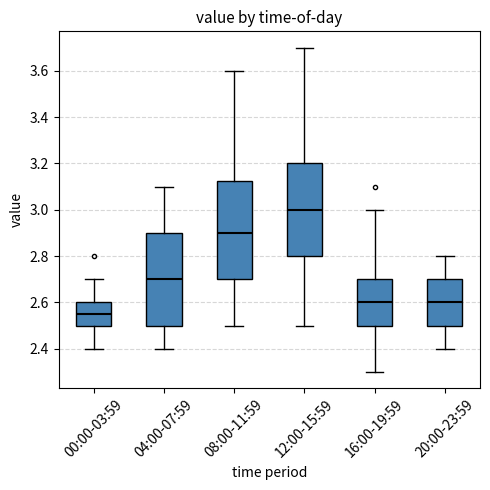

Reading left to right, transcribe this box plot: for each box, give where its median line is, the range the box spans, and where its two whiskers end, as read against the y-axis. The values are not printed on the chart, so give them approximately, as read against the axis.

00:00-03:59: median 2.56, box 2.50 to 2.60, whiskers 2.40 to 2.70
04:00-07:59: median 2.70, box 2.50 to 2.90, whiskers 2.40 to 3.10
08:00-11:59: median 2.90, box 2.70 to 3.12, whiskers 2.50 to 3.60
12:00-15:59: median 3.00, box 2.80 to 3.20, whiskers 2.50 to 3.70
16:00-19:59: median 2.60, box 2.50 to 2.70, whiskers 2.30 to 3.00
20:00-23:59: median 2.60, box 2.50 to 2.70, whiskers 2.40 to 2.80